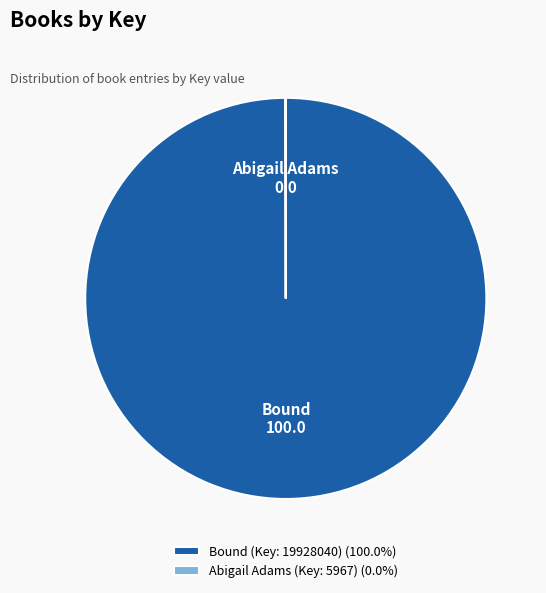

What is the largest slice in the pie chart?

Bound (Key: 19928040)